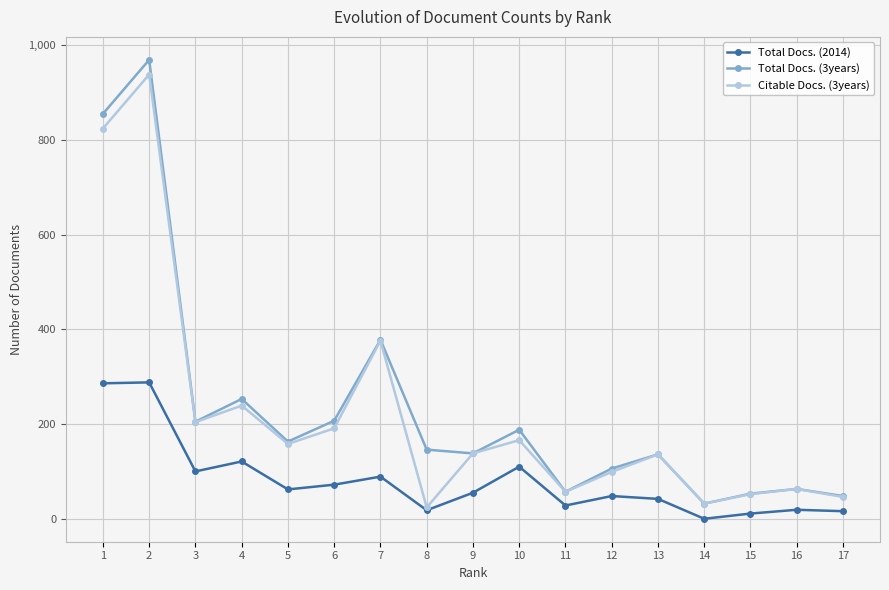

At which label is Citable Docs. (3years) closest to 481?

7